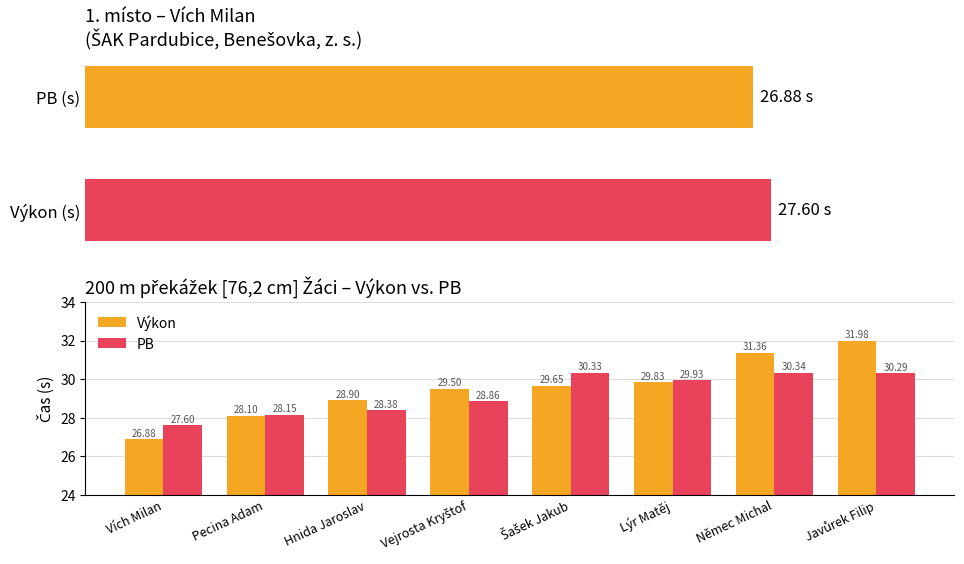

Reading left to right, what are all the values shown in this chart?

Výkon: 26.9	28.1	28.9	29.5	29.6	29.8	31.4	32.0
PB: 27.6	28.1	28.4	28.9	30.3	29.9	30.3	30.3